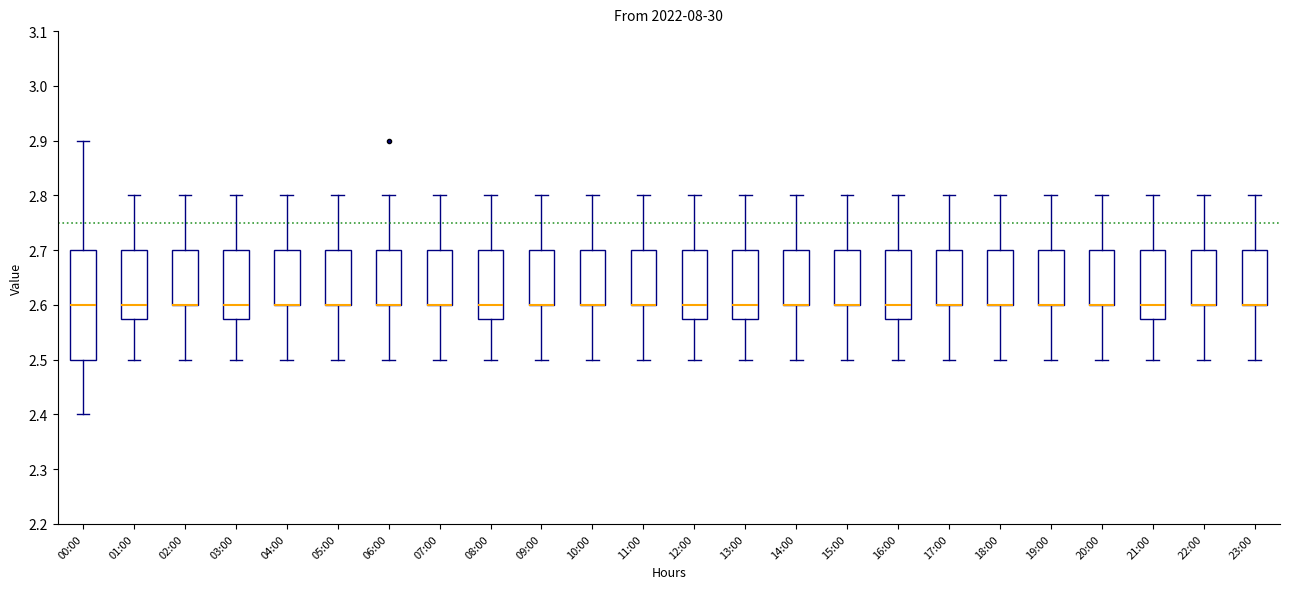

Where does the upper whisker of the box for 00:00 end on the y-axis? The values are not printed on the chart, so give them approximately, as read against the axis.

2.90